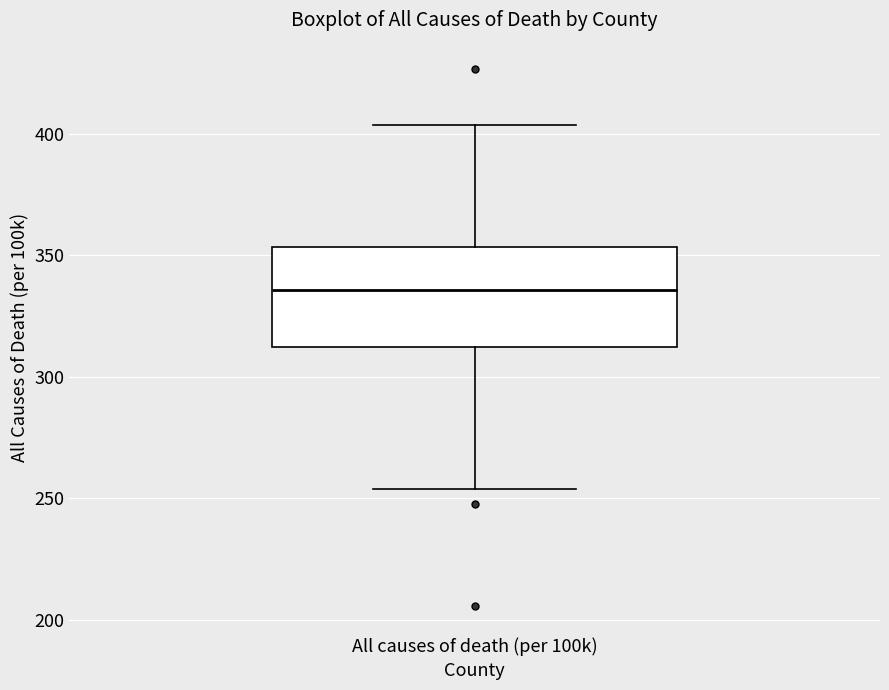

Where is the lower edge of the box for All causes of death (per 100k) on the y-axis? The values are not printed on the chart, so give them approximately, as read against the axis.

310